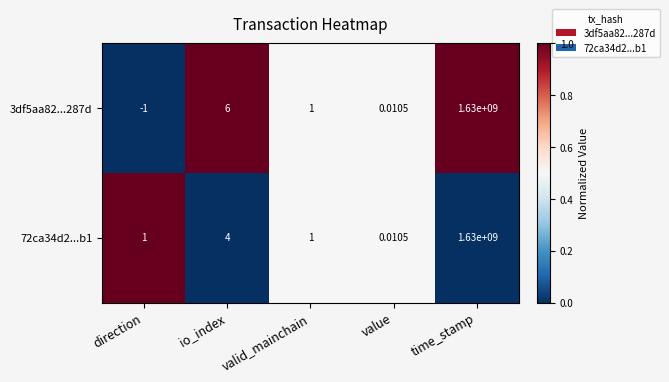

Which category has the highest value across all series?

time_stamp